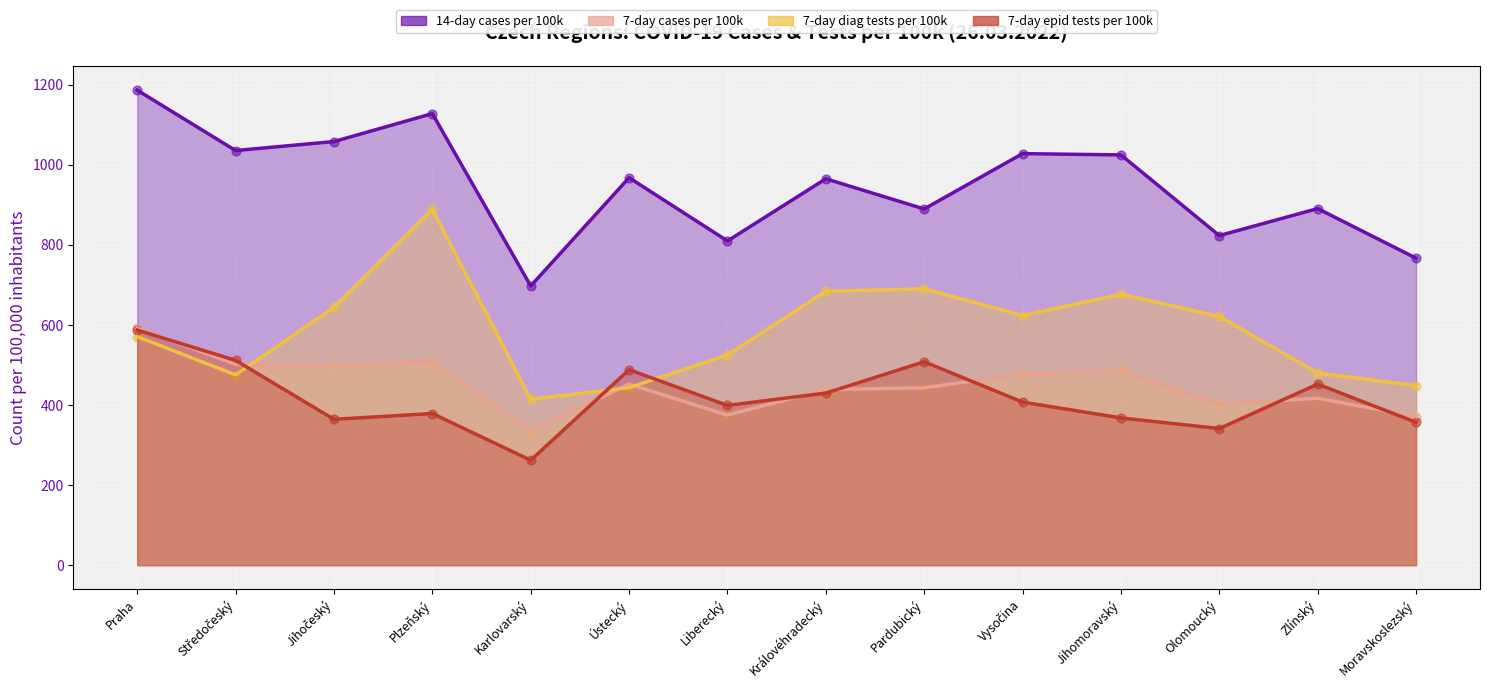

Which series reaches the minimum Y coordinate?

7-day epid tests per 100k